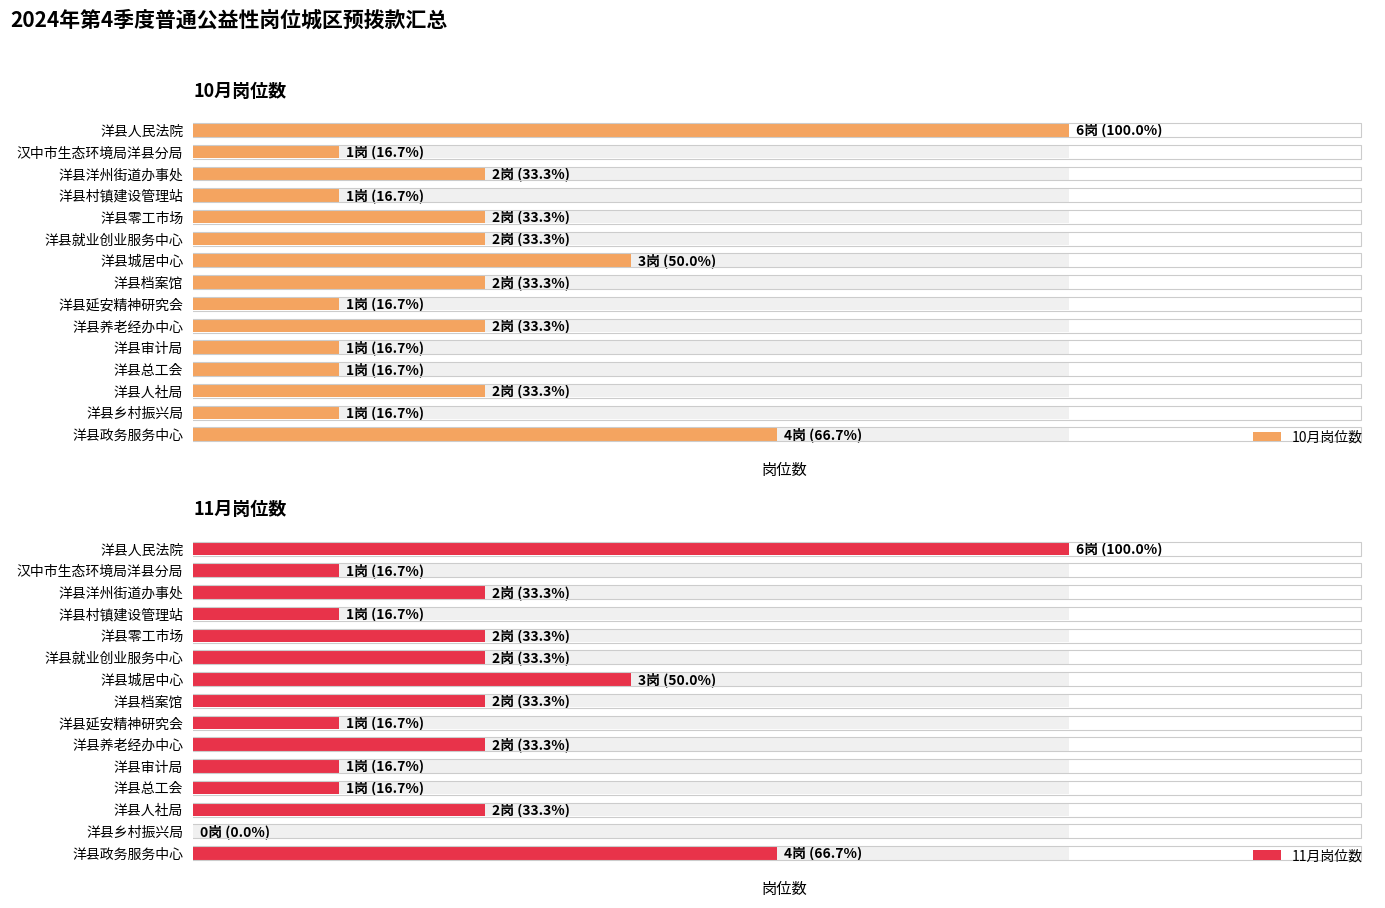

True or false: 10月岗位数 has a value of 2 at 洋县人社局.

True